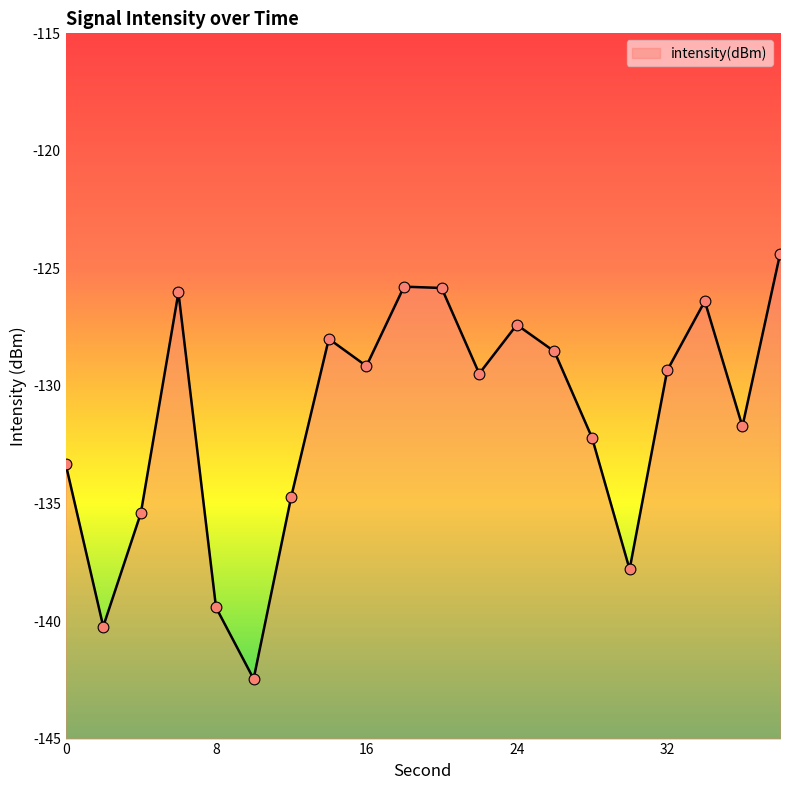

What is the change in value from 0 to 24?

+5.9